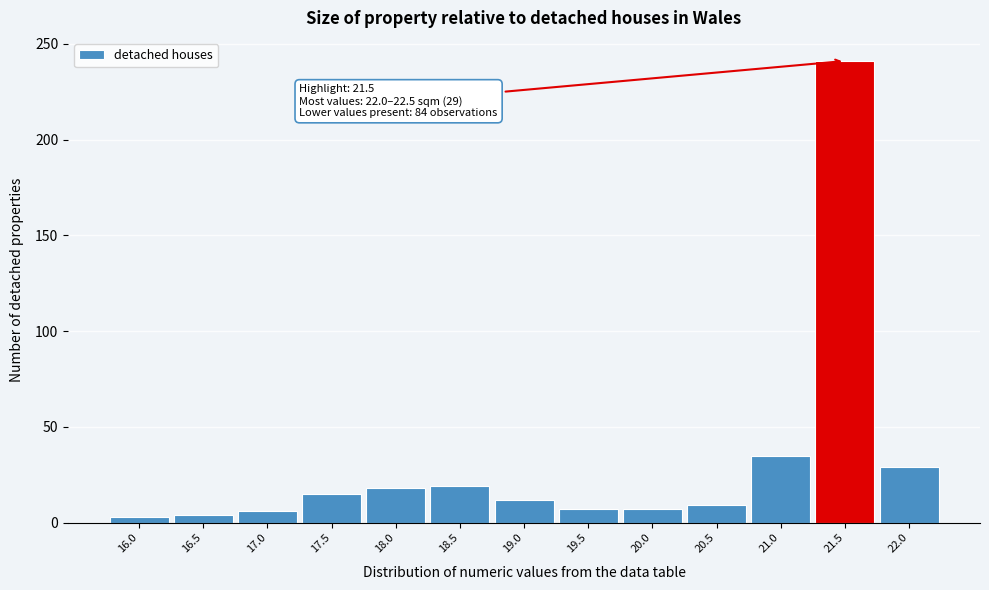

What is the ratio of the value at 21.0 to the value at 18.5?

1.8